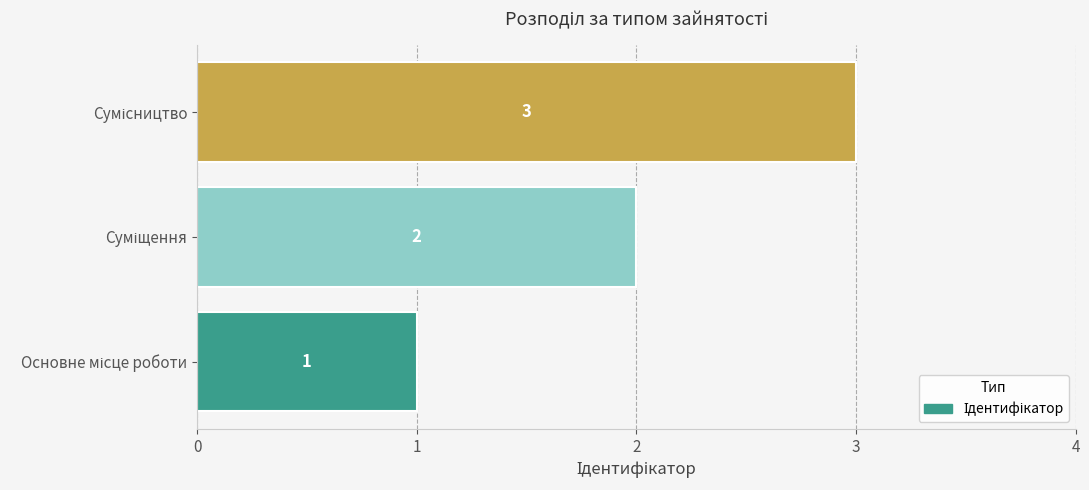

What is the sum of all values?

6